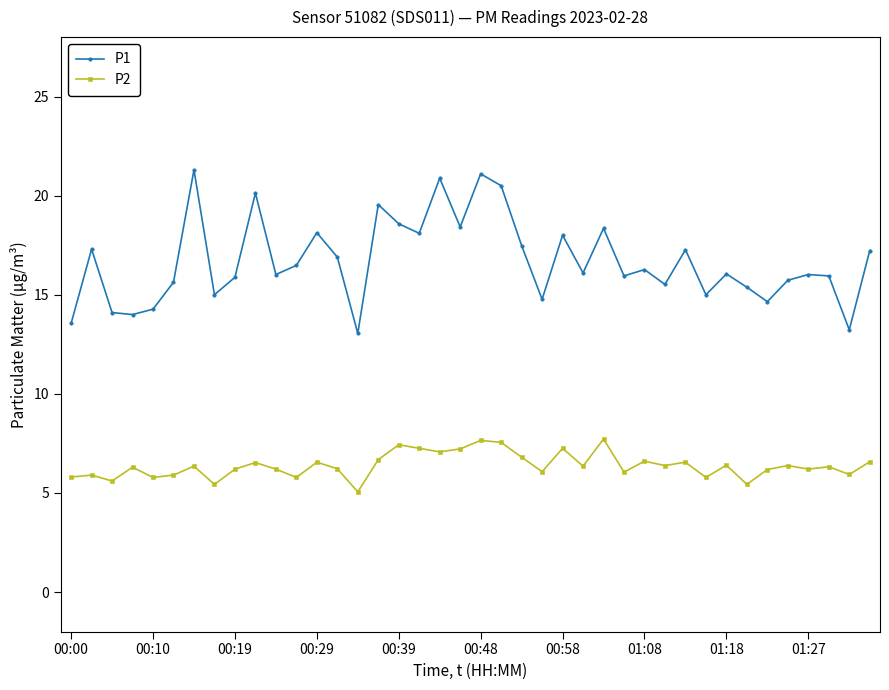

What is the value of the P2 point at the 33rd from the left?

6.4